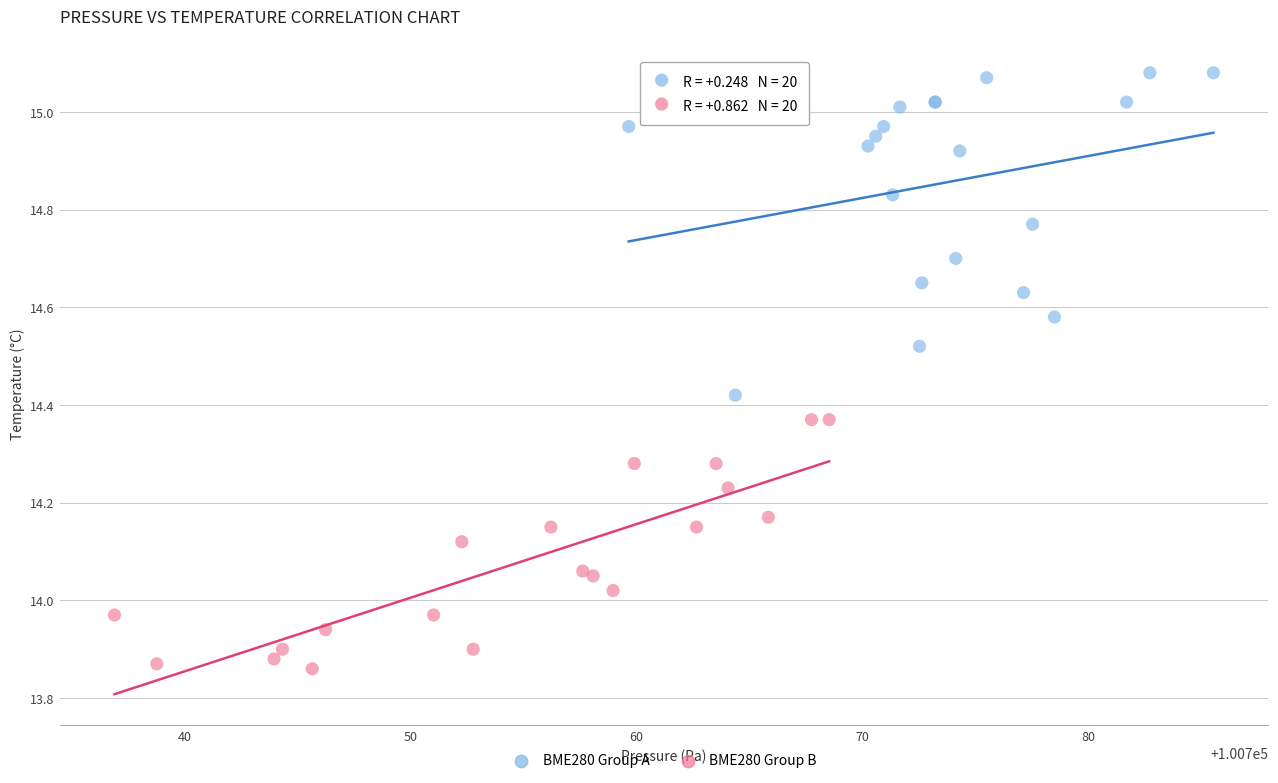

What are all the series names shown in the legend?

BME280 Group A, BME280 Group B